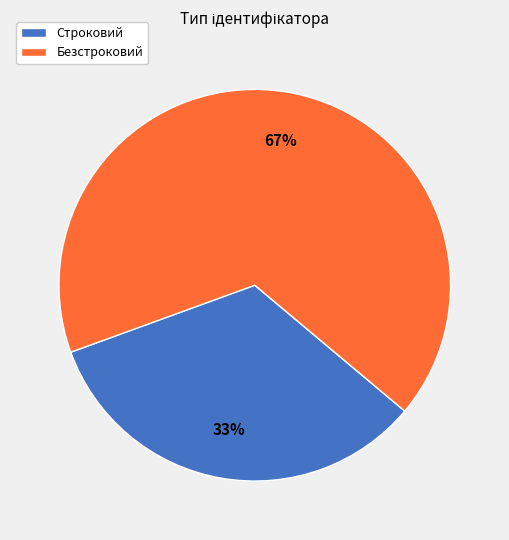

Count the number of slices in the pie.

2